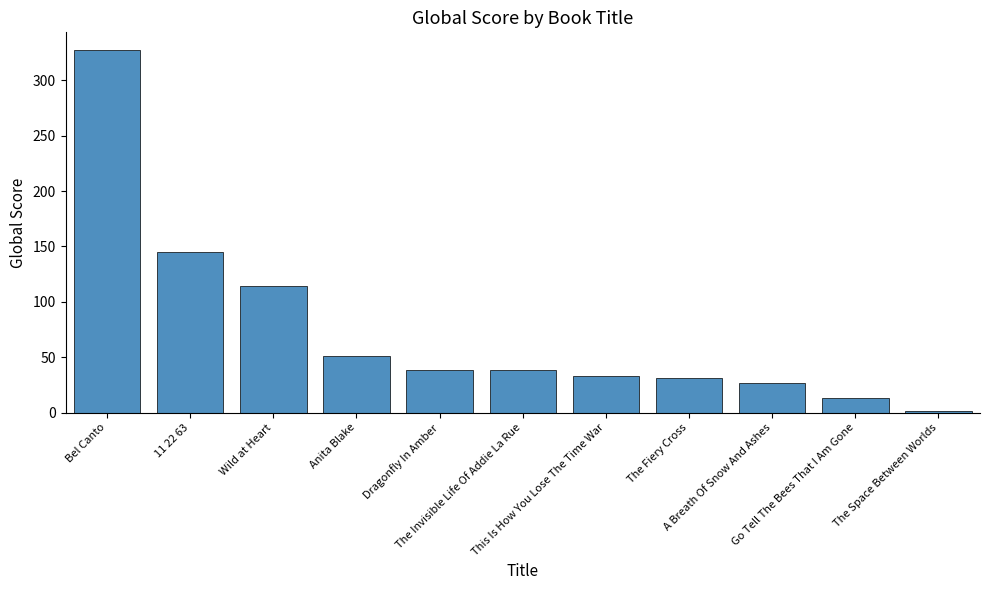

Reading left to right, what are all the values shown in this chart?

Bel Canto=327	11 22 63=145	Wild at Heart=114	Anita Blake=51	Dragonfly In Amber=38	The Invisible Life Of Addie La Rue=38	This Is How You Lose The Time War=33	The Fiery Cross=31	A Breath Of Snow And Ashes=27	Go Tell The Bees That I Am Gone=13	The Space Between Worlds=1